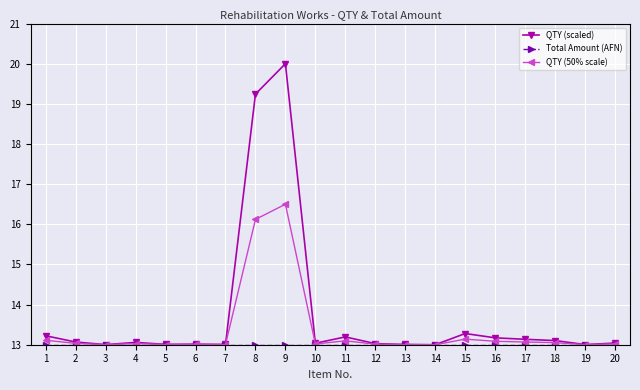

Which series has the largest total across all categories?

QTY (scaled)